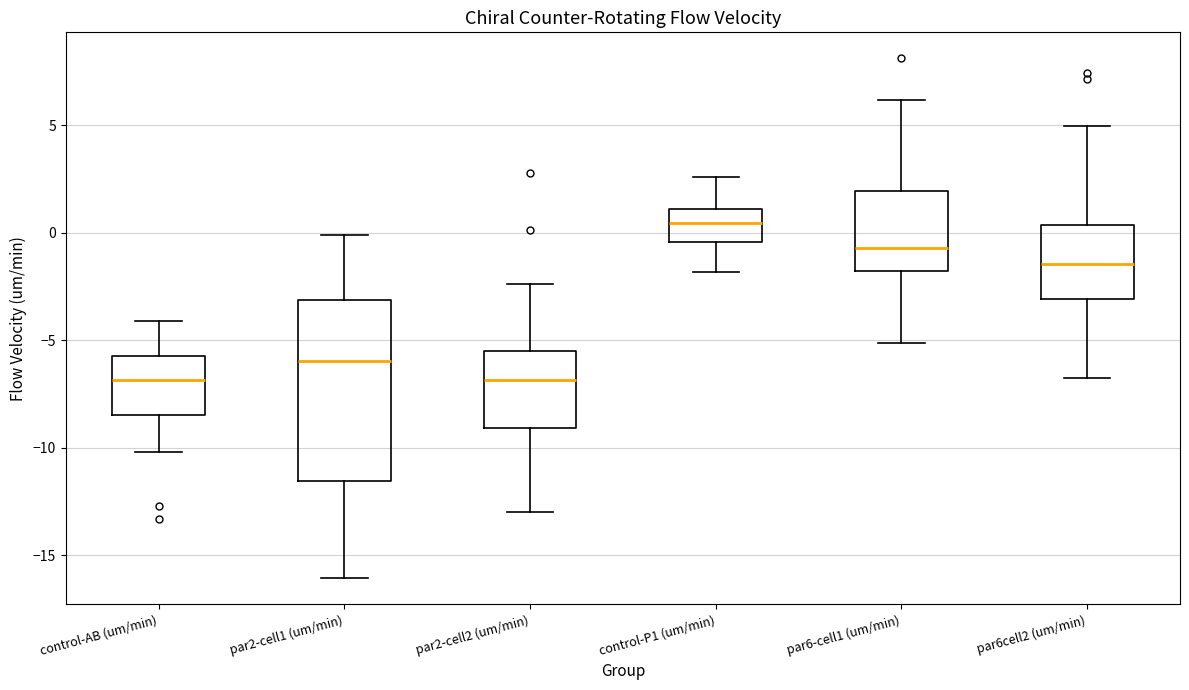

Reading left to right, read every box against the y-axis: the position of its median line, the range the box covers, and the ends of its whiskers. The values are not printed on the chart, so give them approximately, as read against the axis.

control-AB (um/min): median -7.0, box -8.5 to -5.5, whiskers -10.0 to -4.0
par2-cell1 (um/min): median -6.0, box -11.5 to -3.0, whiskers -16.0 to 0.0
par2-cell2 (um/min): median -7.0, box -9.0 to -5.5, whiskers -13.0 to -2.5
control-P1 (um/min): median 0.5, box -0.5 to 1.0, whiskers -2.0 to 2.5
par6-cell1 (um/min): median -0.5, box -2.0 to 2.0, whiskers -5.0 to 6.0
par6cell2 (um/min): median -1.5, box -3.0 to 0.5, whiskers -7.0 to 5.0